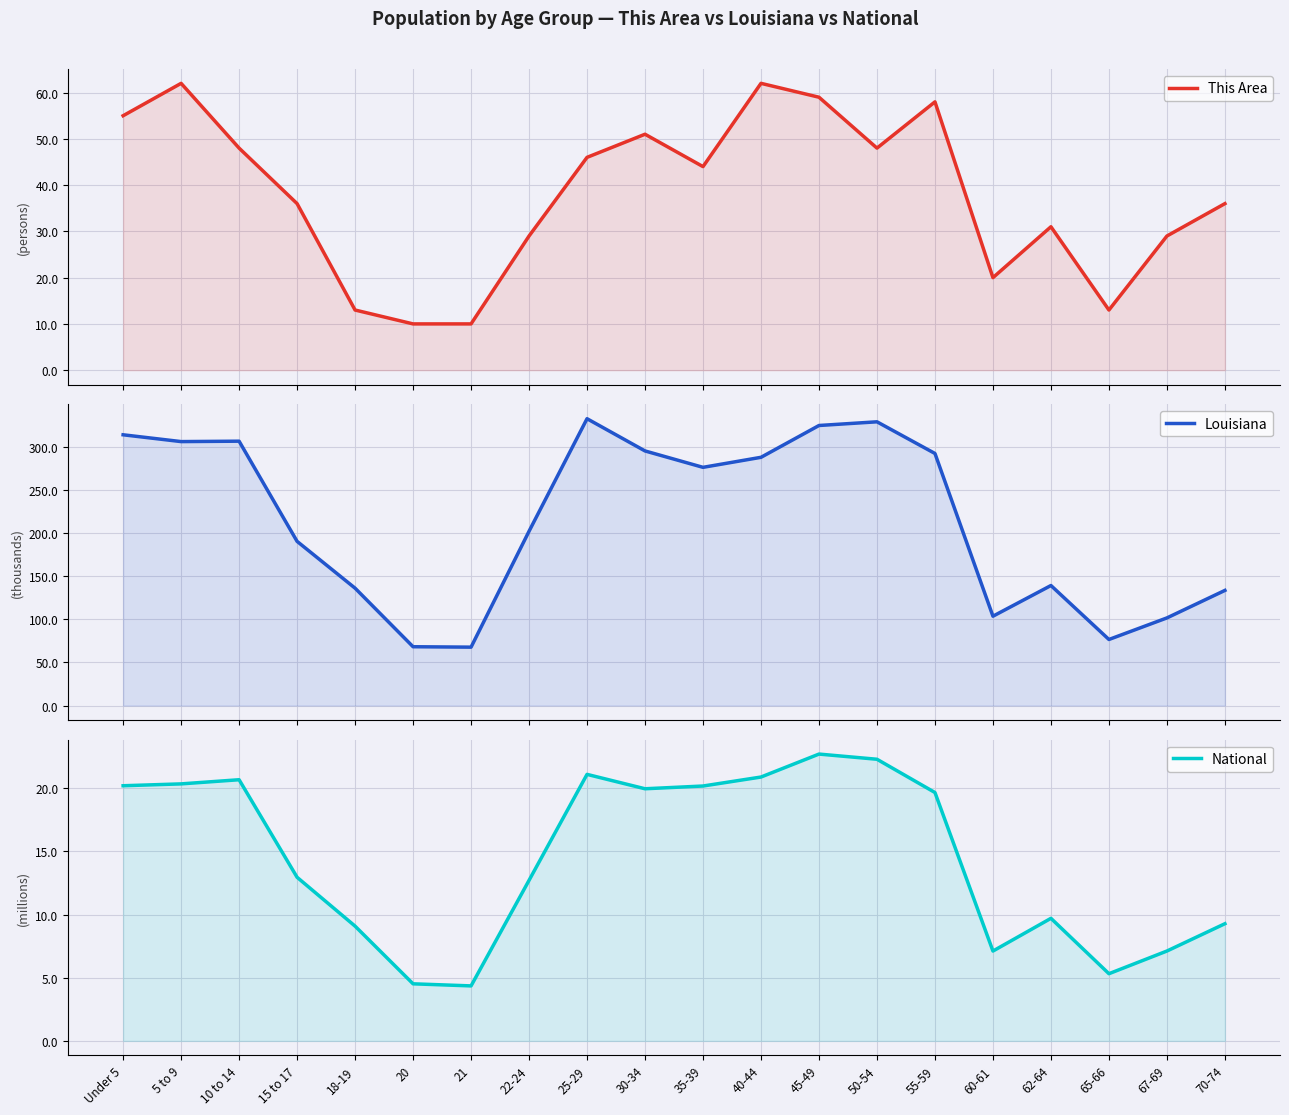

What is the sum of the National values at Under 5 and 21?

24.6